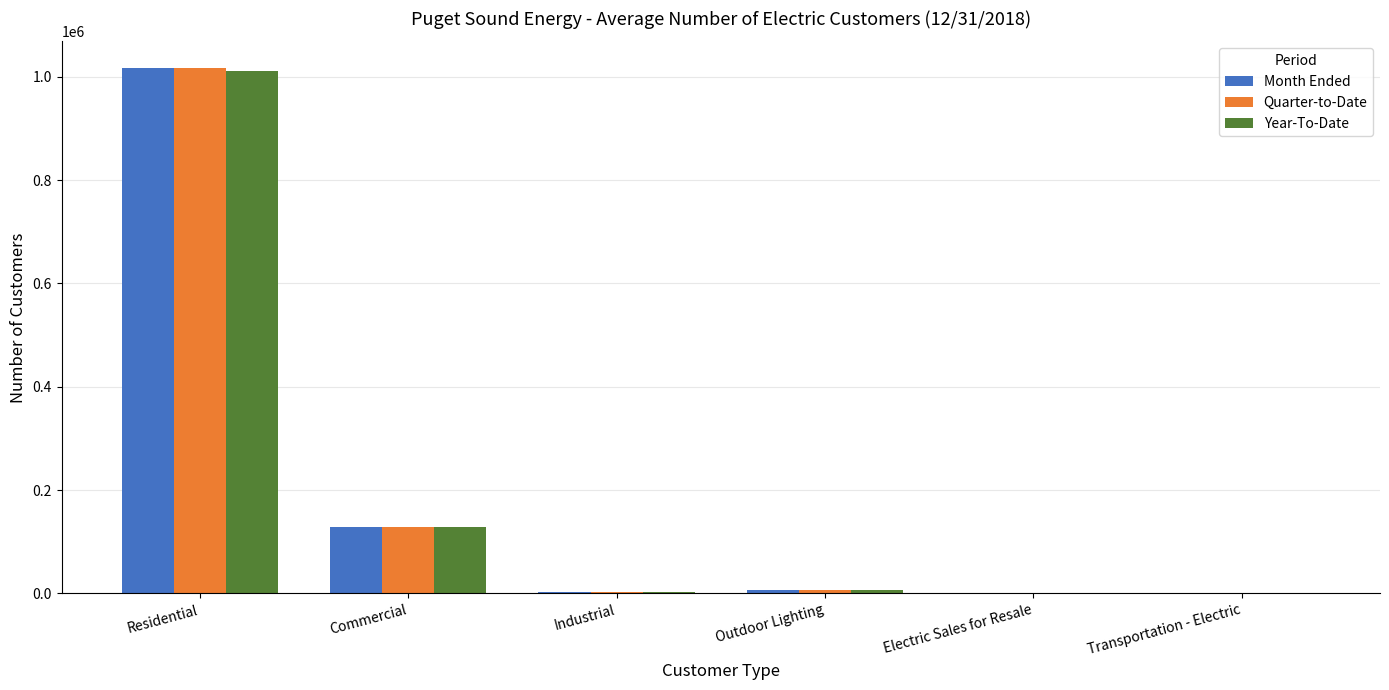

Which category has the highest value in the Quarter-to-Date series?

Residential